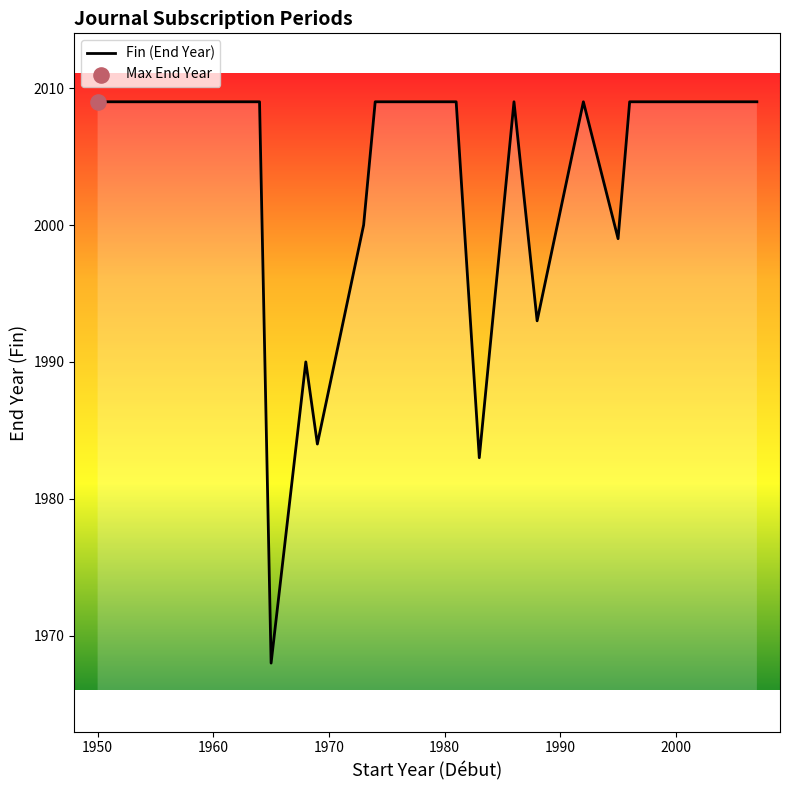

What is the greatest value displayed?

2009